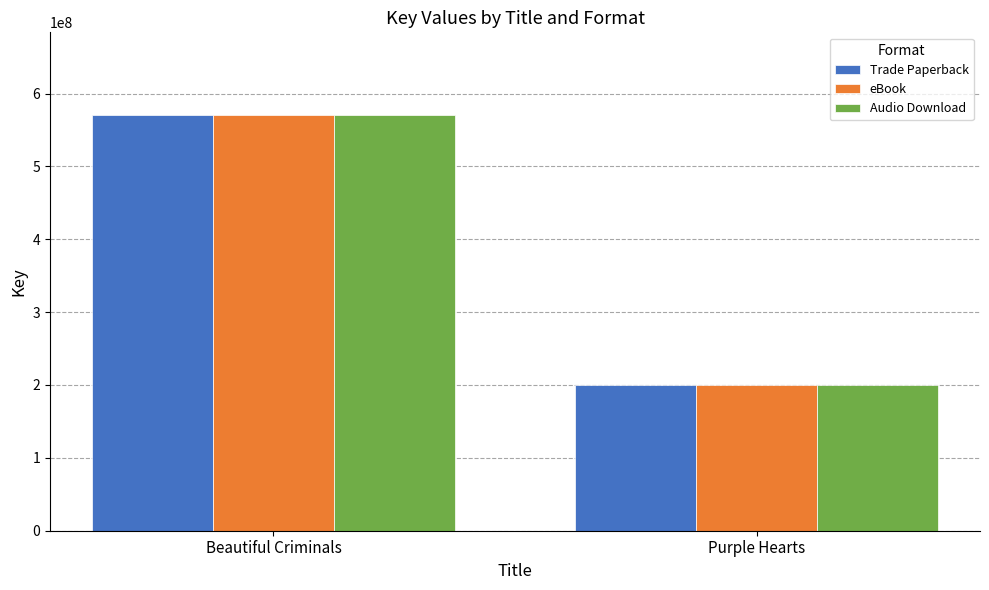

The eBook series shows 570018527 at Beautiful Criminals. True or false?

True